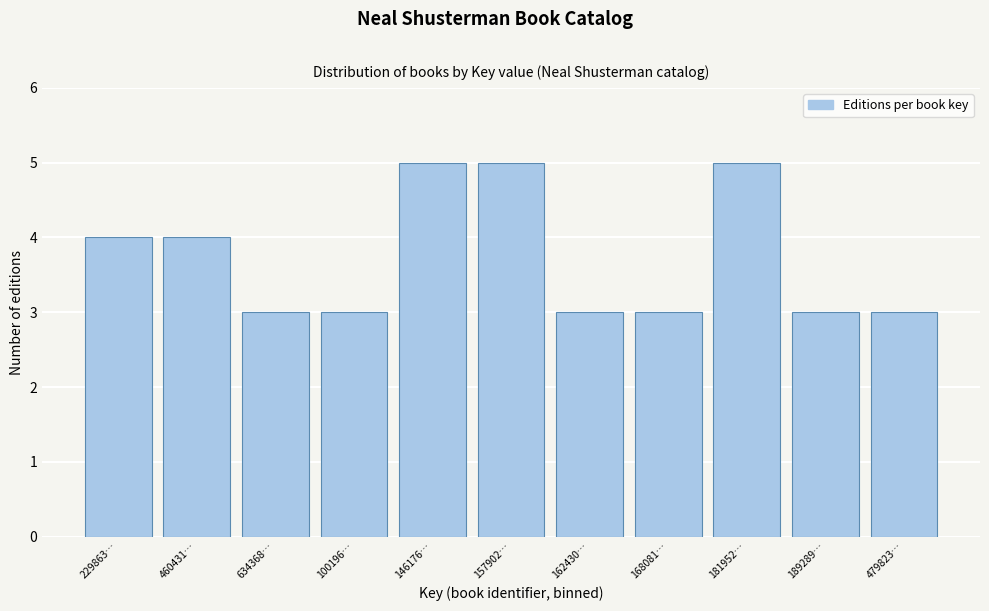

Reading right to left, list all the values displayed in this chart.

479823…=3	189289…=3	181952…=5	168081…=3	162430…=3	157902…=5	146176…=5	100196…=3	634368…=3	460431…=4	229863…=4